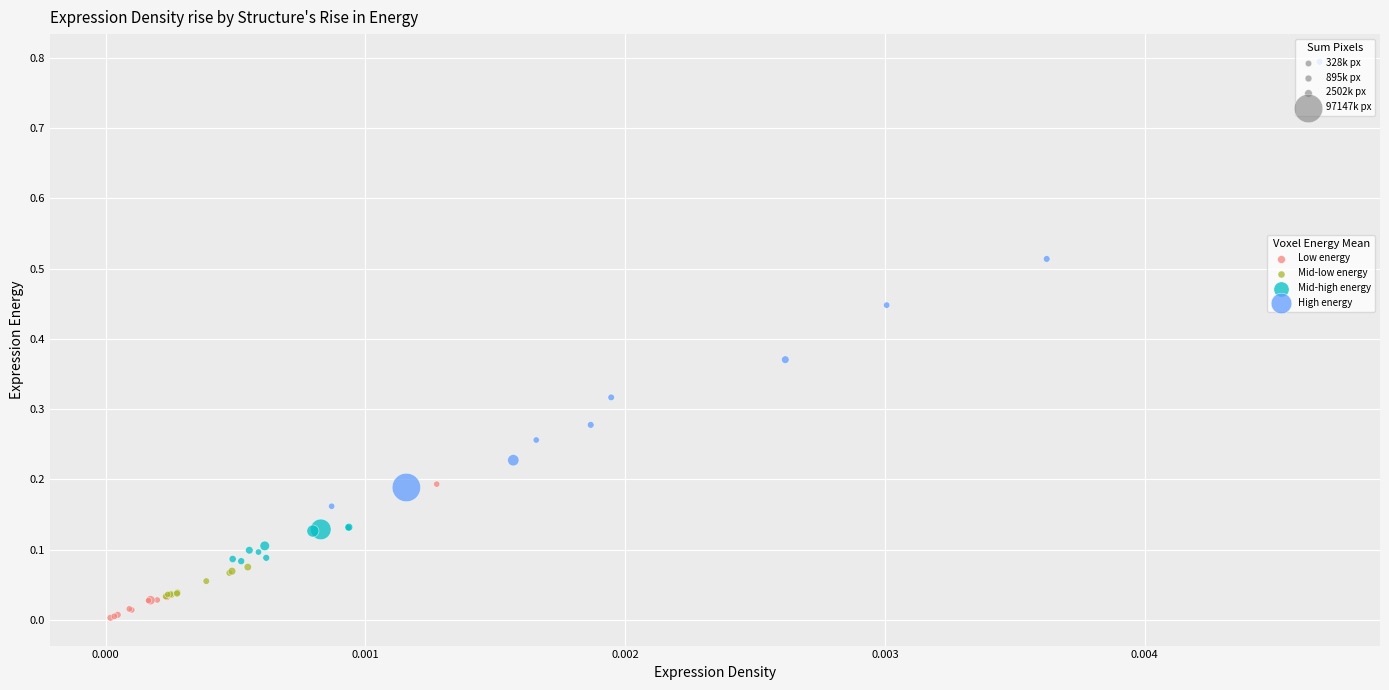

Which series reaches the minimum Y coordinate?

Low energy